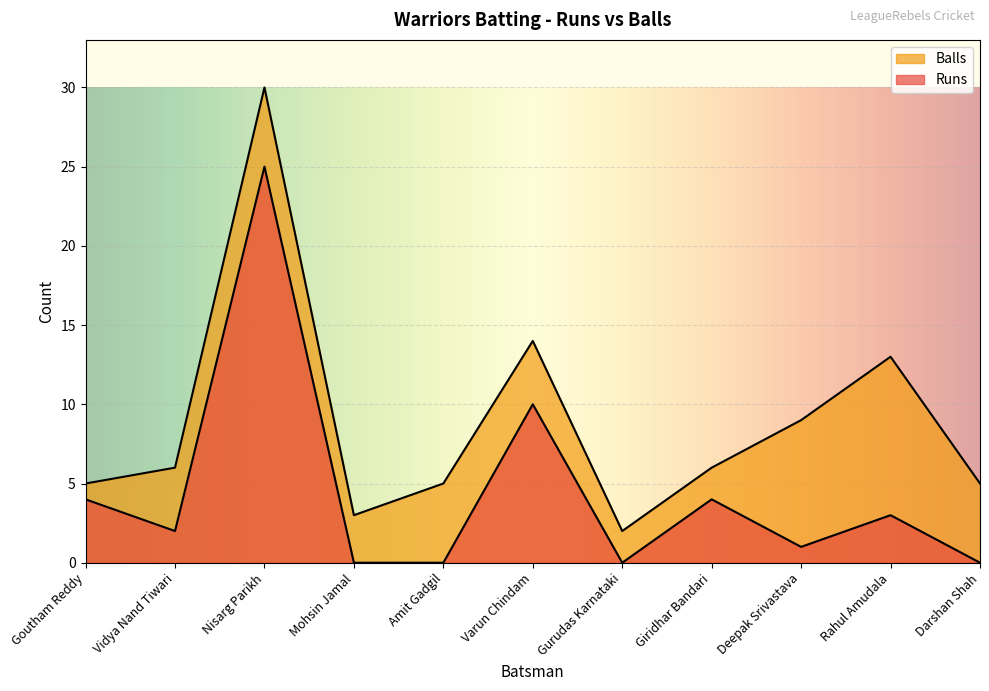

Which series has the widest spread of values?

Balls